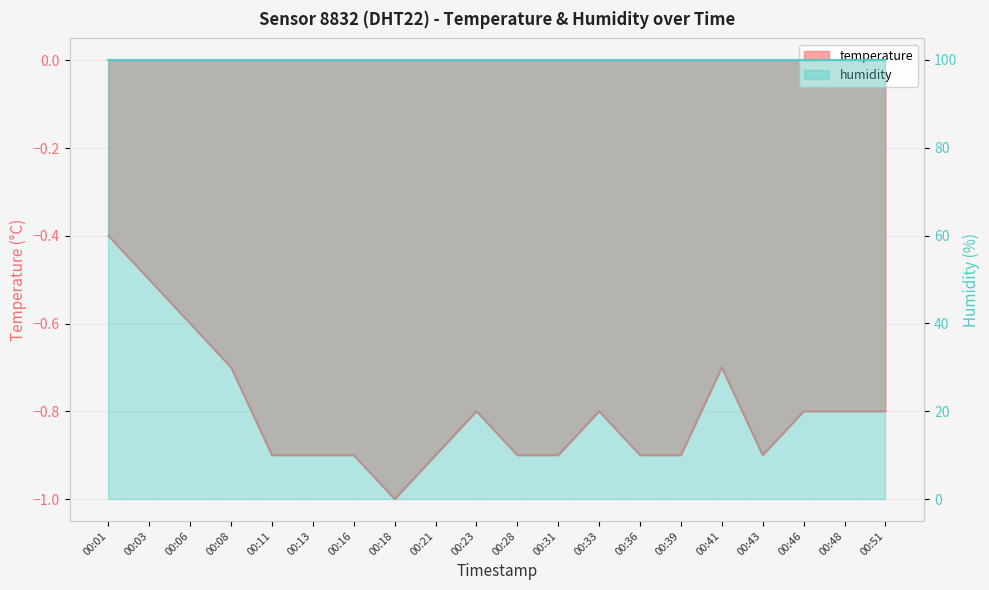

What is the change in value from 00:06 to 00:43?

-0.3